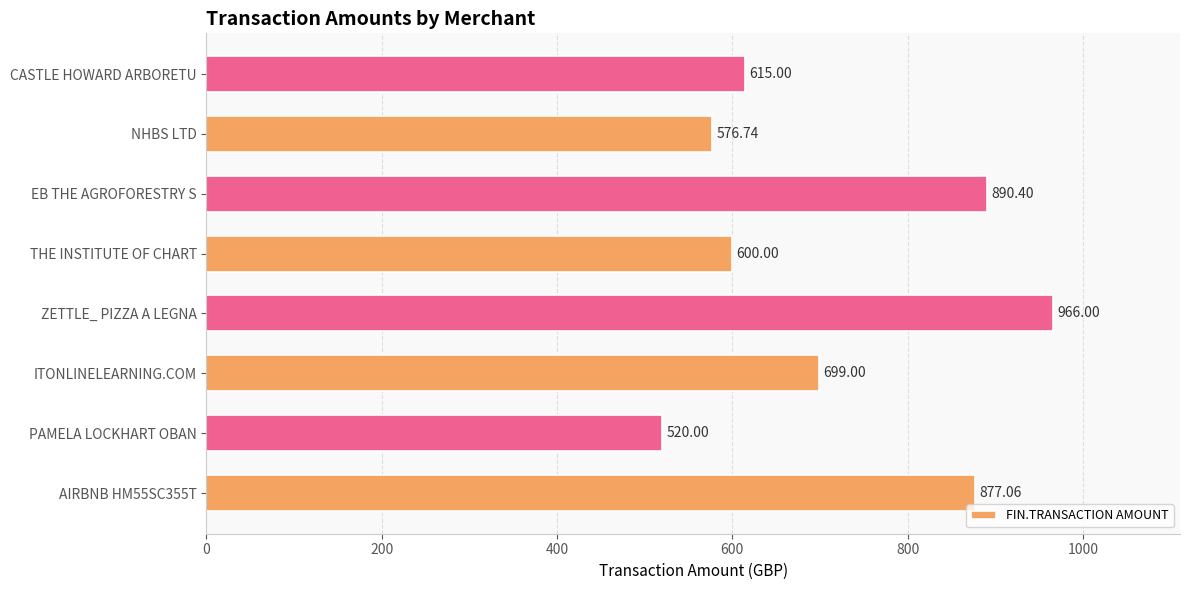

Which category has the highest value across all series?

ZETTLE_ PIZZA A LEGNA